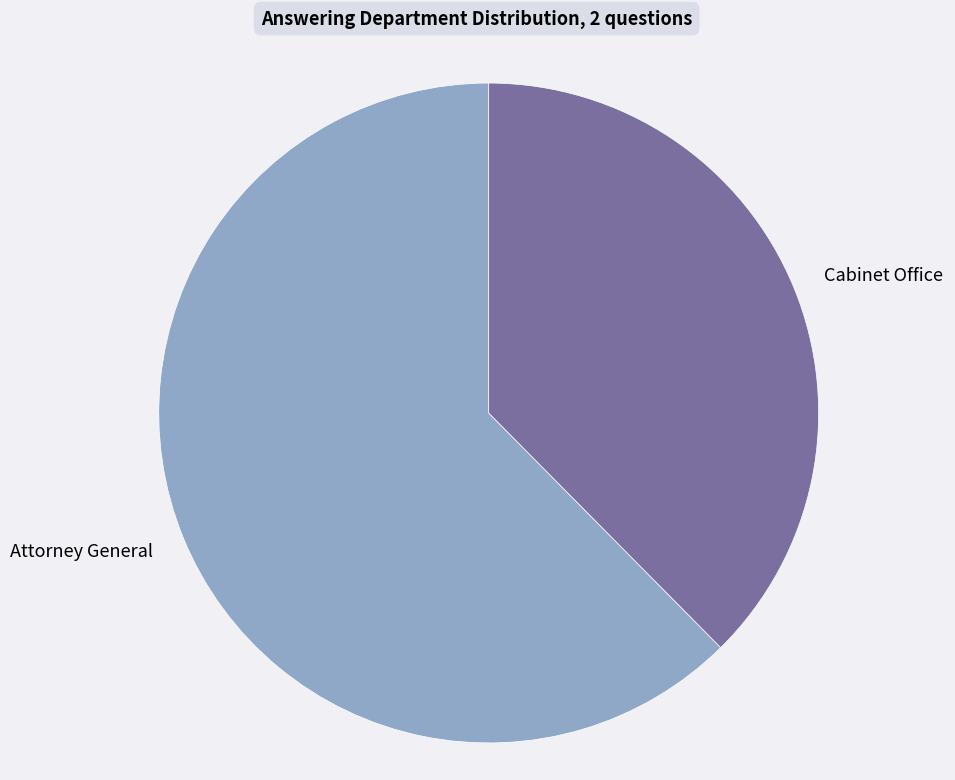

Is there a majority slice in this chart?

Yes